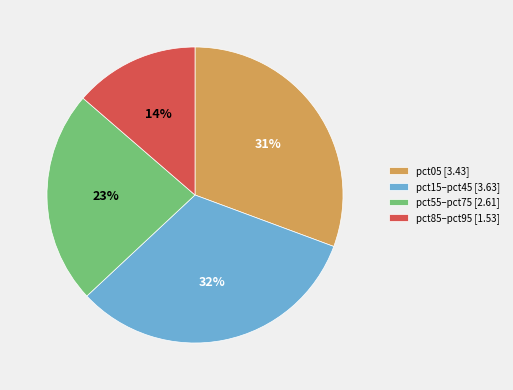

Is there any slice that represents more than half of the pie?

No